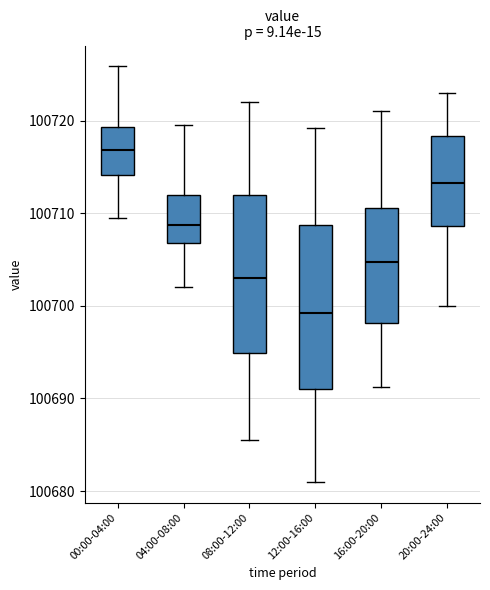

Where does the lower whisker of the box for 08:00-12:00 end on the y-axis? The values are not printed on the chart, so give them approximately, as read against the axis.

100686